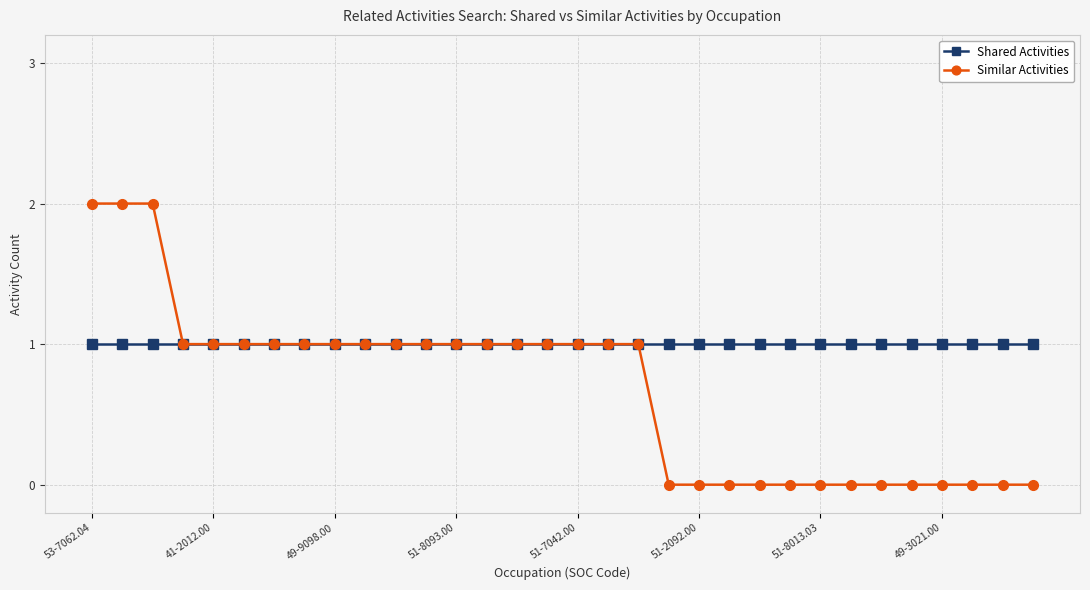

List the series in order of their overall mean, highest first.

Shared Activities, Similar Activities